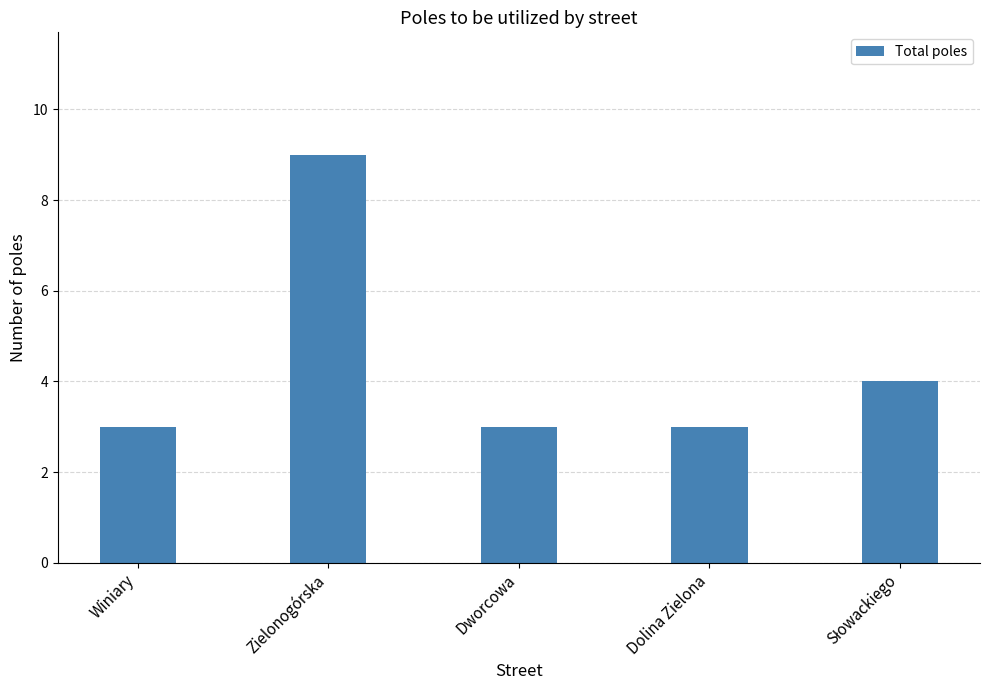

Between Dworcowa and Zielonogórska, which is larger?

Zielonogórska